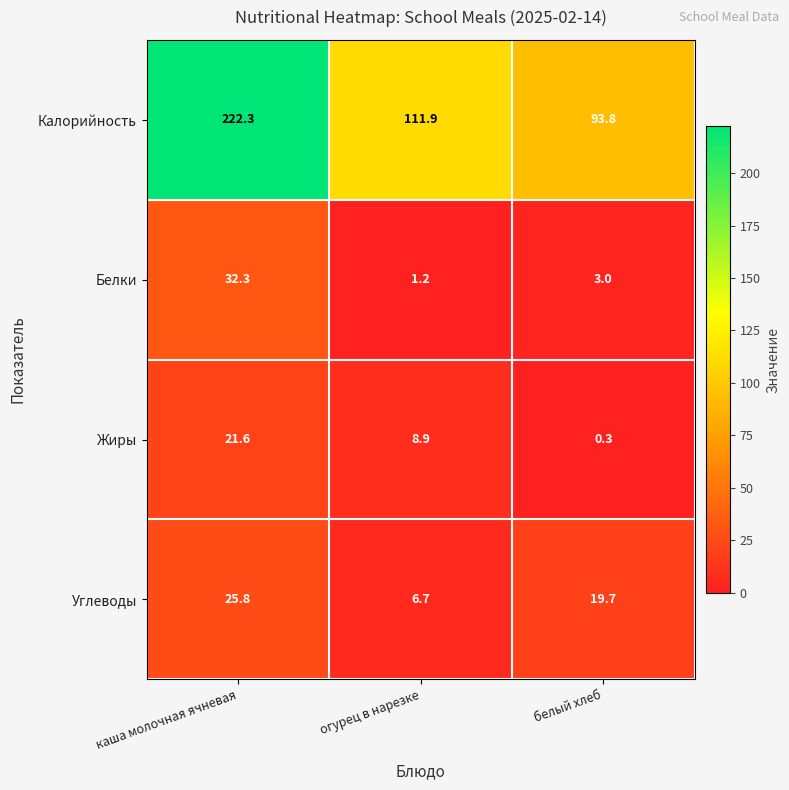

Which series has the largest total across all categories?

Калорийность